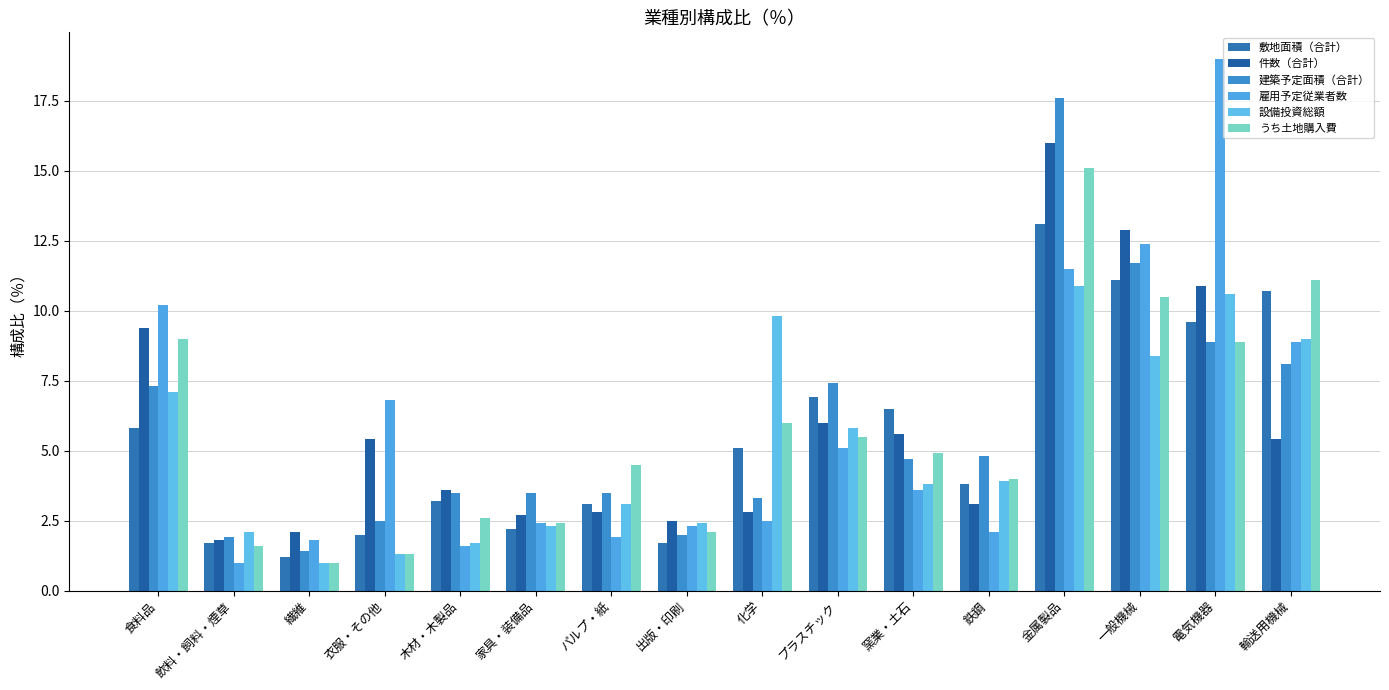

Which series has the largest range (max minus min)?

雇用予定従業者数